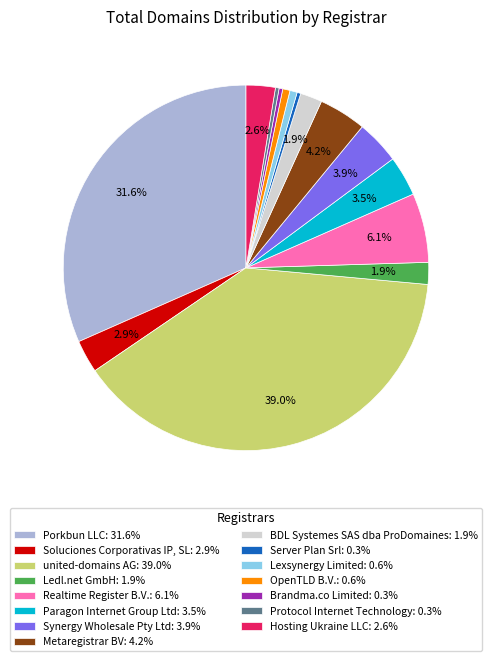

What portion of the pie excludes Synergy Wholesale Pty Ltd: 3.9%?

96.1%